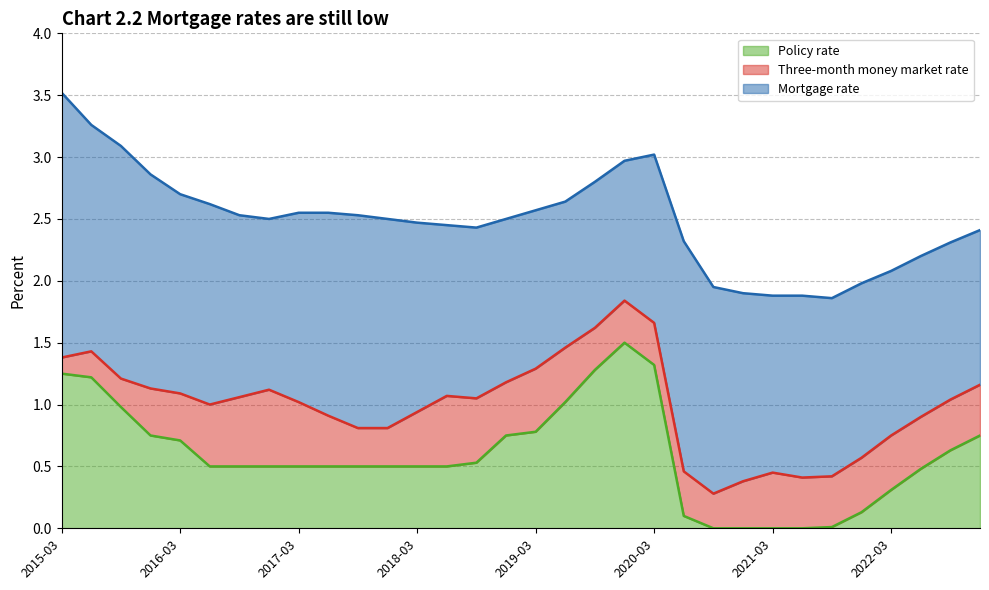

True or false: Mortgage rate and Policy rate cross at least once.

False